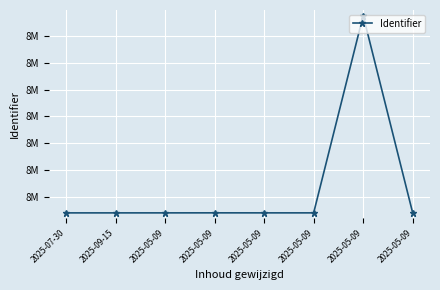

What is the label of the 3rd point from the left?

2025-05-09